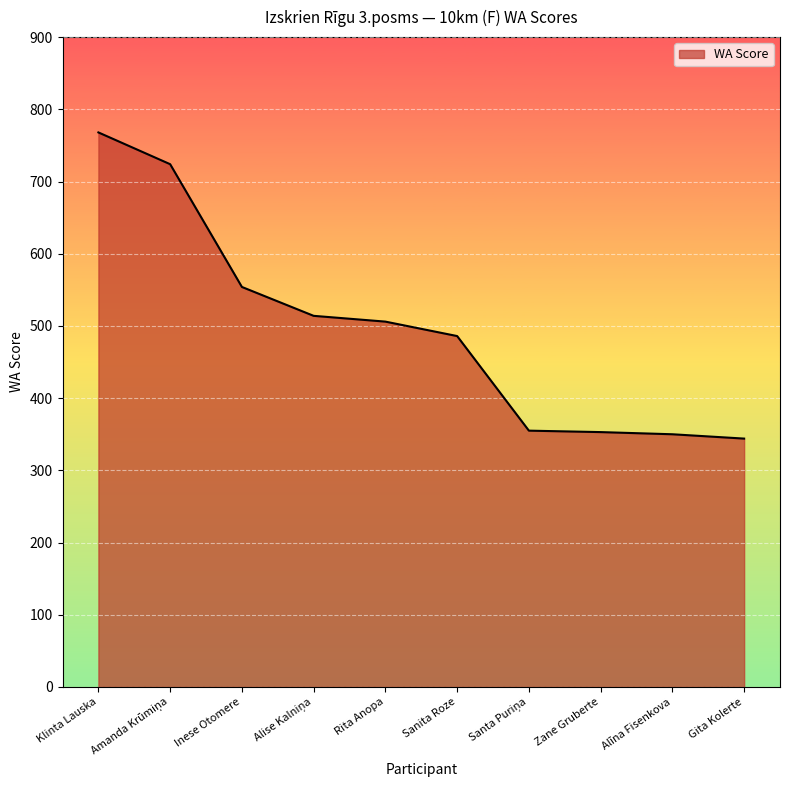

Which label corresponds to the largest value in the chart?

Klinta Lauska